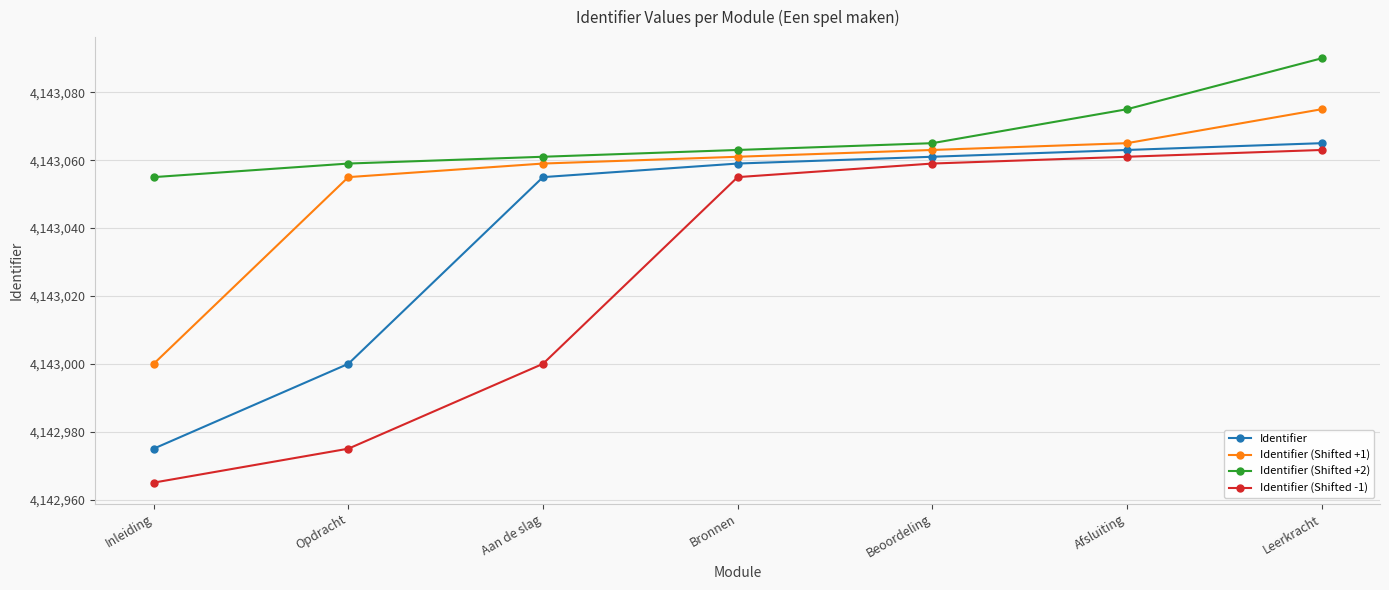

True or false: Identifier (Shifted -1) has more than 1 points higher than both neighbors.

False